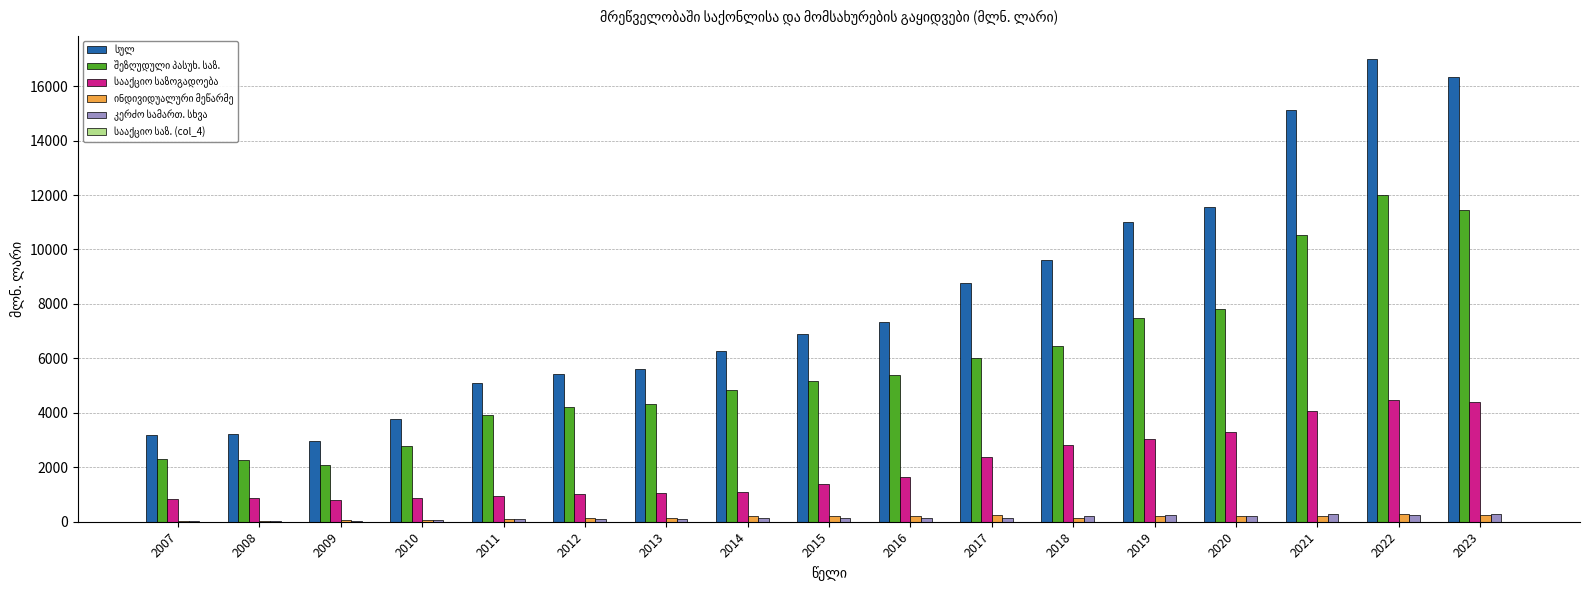

Reading left to right, list all the values displayed in this chart.

სულ: 2007=3191.3	2008=3229.7	2009=2957.5	2010=3763.1	2011=5085.9	2012=5441.5	2013=5624.9	2014=6264.2	2015=6879.8	2016=7337.6	2017=8779.9	2018=9612.4	2019=10992.1	2020=11554.9	2021=15115.0	2022=17002.9	2023=16334.1
შეზღუდული პასუხ. საზ.: 2007=2286.1	2008=2284.6	2009=2082.2	2010=2777.8	2011=3936.4	2012=4196.7	2013=4325.3	2014=4821.9	2015=5166.3	2016=5378.4	2017=6006.1	2018=6450.5	2019=7484.0	2020=7819.5	2021=10534.4	2022=12016.7	2023=11436.2
სააქციო საზოგადოება: 2007=837.2	2008=866.6	2009=787.0	2010=865.8	2011=953.7	2012=1021.2	2013=1042.5	2014=1088.6	2015=1377.1	2016=1628.7	2017=2389.7	2018=2800.7	2019=3030.7	2020=3306.9	2021=4061.4	2022=4453.9	2023=4385.9
ინდივიდუალური მეწარმე: 2007=33.4	2008=30.9	2009=48.1	2010=61.2	2011=105.2	2012=131.0	2013=145.9	2014=196.7	2015=197.3	2016=207.3	2017=229.5	2018=153.8	2019=228.1	2020=210.2	2021=214.5	2022=290.8	2023=233.1
კერძო სამართ. სხვა: 2007=29.3	2008=43.8	2009=37.9	2010=55.5	2011=89.1	2012=90.0	2013=106.9	2014=151.0	2015=136.4	2016=120.6	2017=152.7	2018=201.9	2019=242.8	2020=213.7	2021=299.5	2022=233.6	2023=273.0
სააქციო საზ. (col_4): 2007=4.4	2008=3.2	2009=1.7	2010=2.2	2011=1.5	2012=2.1	2013=3.5	2014=5.4	2015=2.3	2016=1.4	2017=0.7	2018=0.5	2019=0.3	2020=0.3	2021=0.4	2022=2.0	2023=0.8